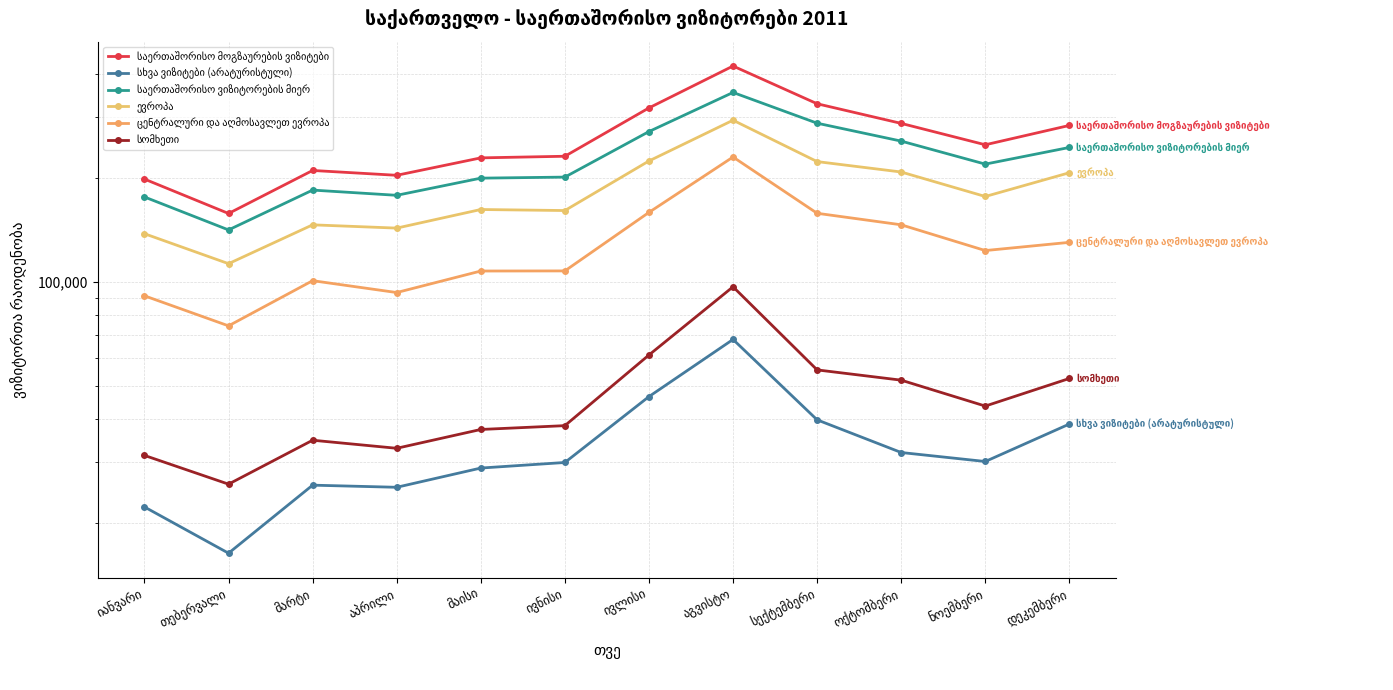

Which series has the largest total across all categories?

საერთაშორისო მოგზაურების ვიზიტები